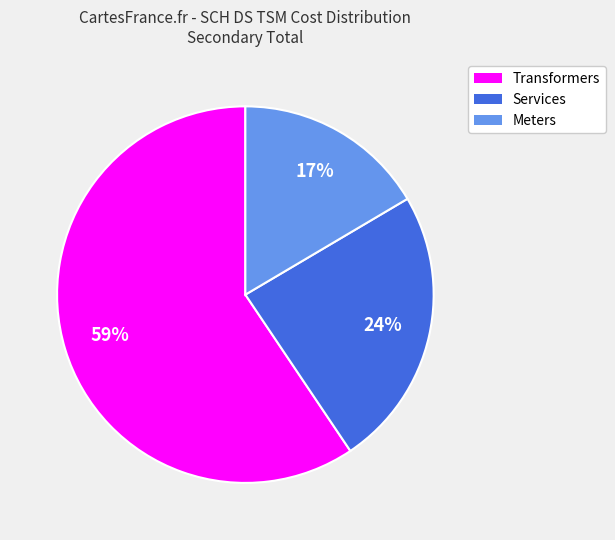

To the nearest percent, what is the average slice percentage?

33%